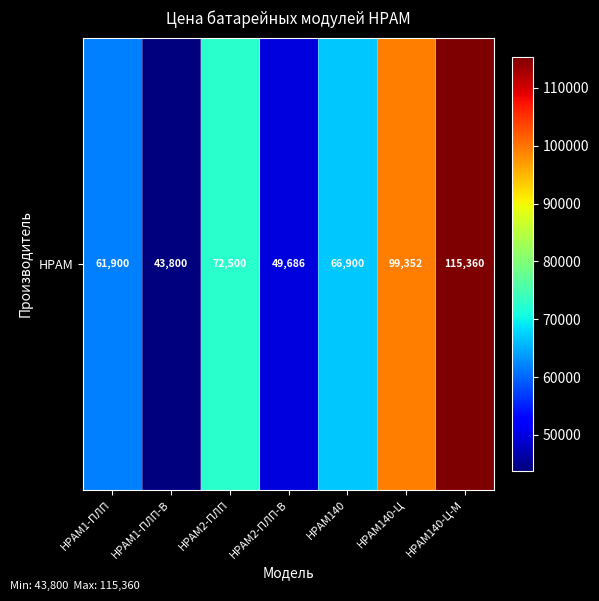

List the labels in order of value, largest first.

НРАМ140-Ц-М, НРАМ140-Ц, НРАМ2-ПЛП, НРАМ140, НРАМ1-ПЛП, НРАМ2-ПЛП-В, НРАМ1-ПЛП-В